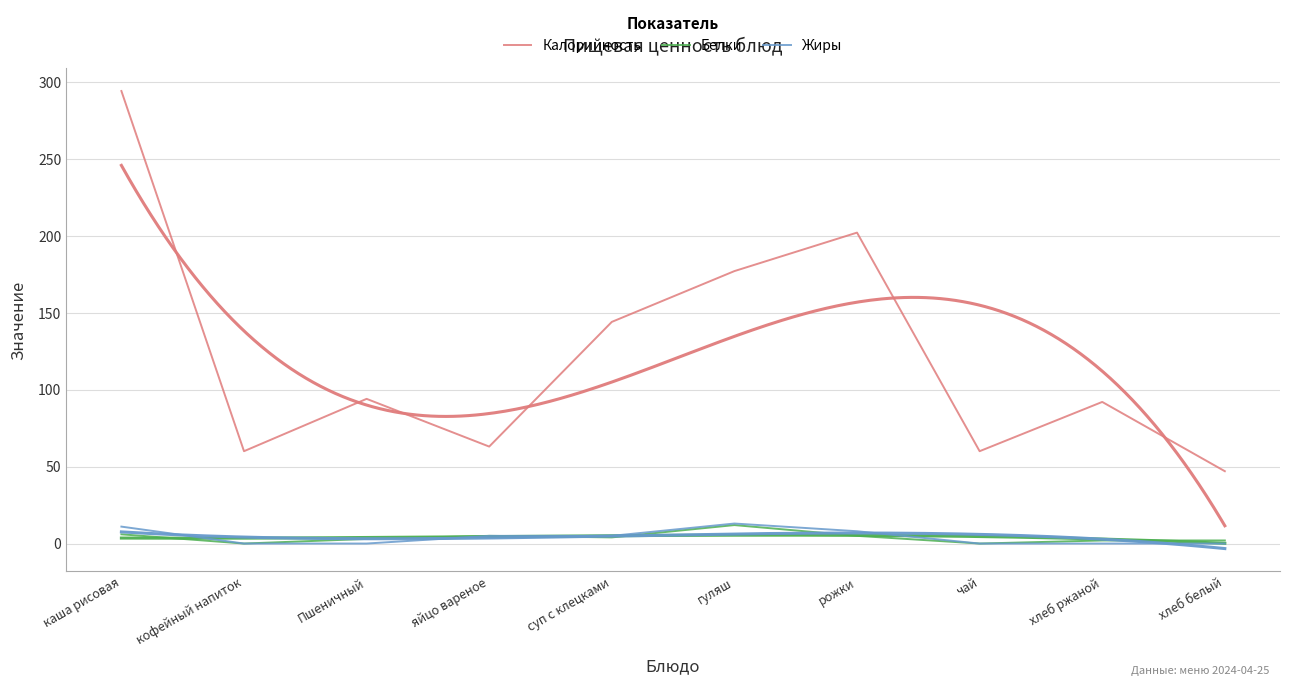

What is the approximate value of Белки at гуляш, to the nearest 10?

10